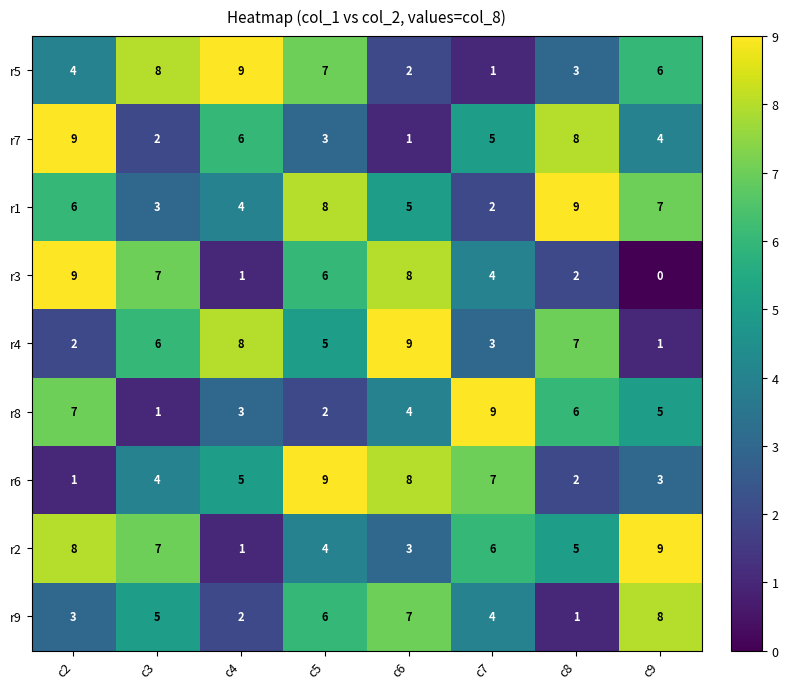

Between c3 and c7, which series saw the biggest shift?

r8